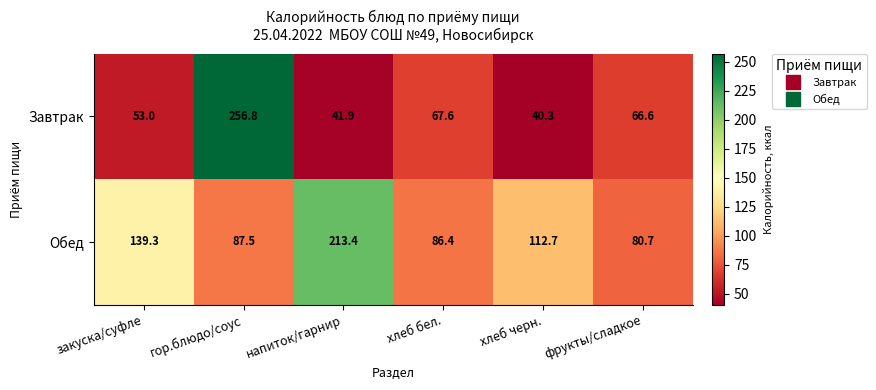

What is the total value across all series at закуска/суфле?

192.3